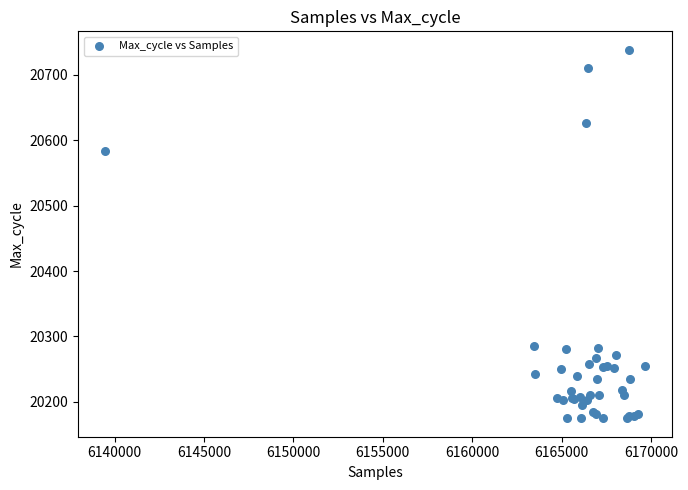

What Y value in the scatter plot is closest to 20456?

20583